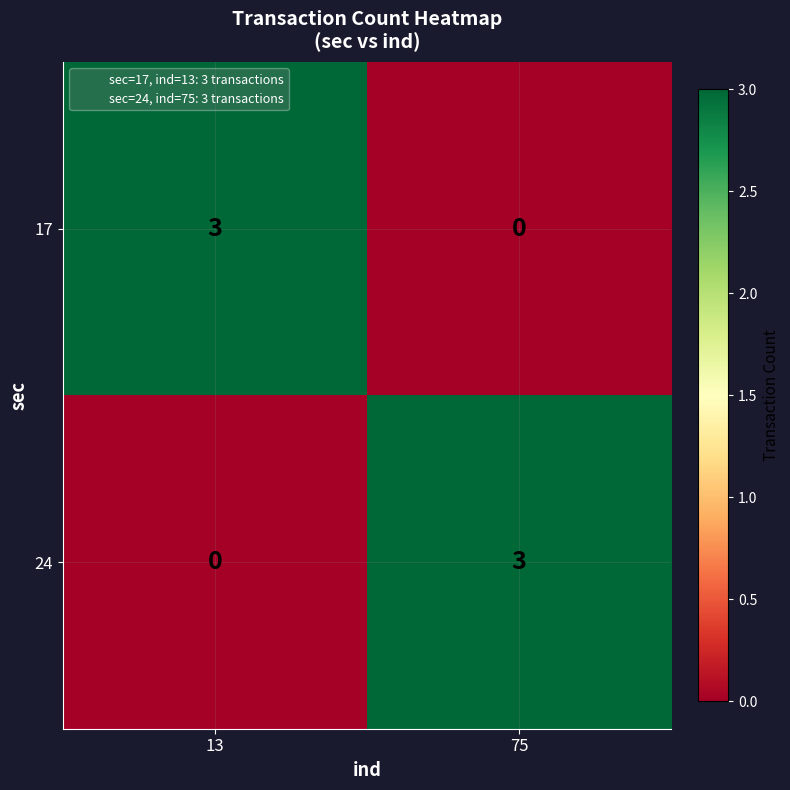

Count the number of data series in this chart.

2